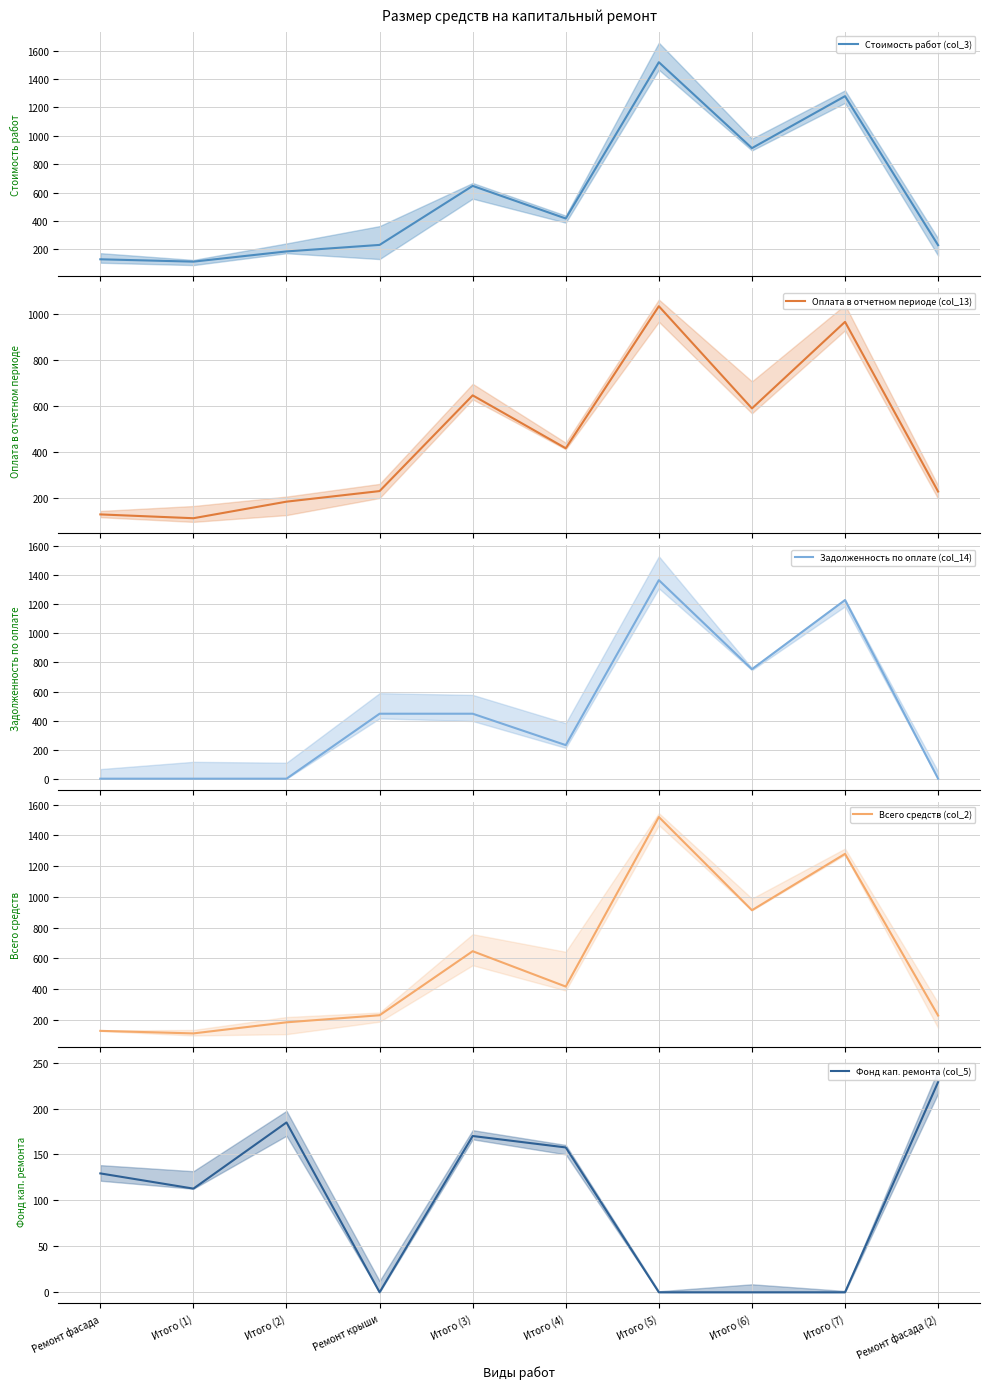

What is the highest value of the Задолженность по оплате (col_14) series?

1367.0